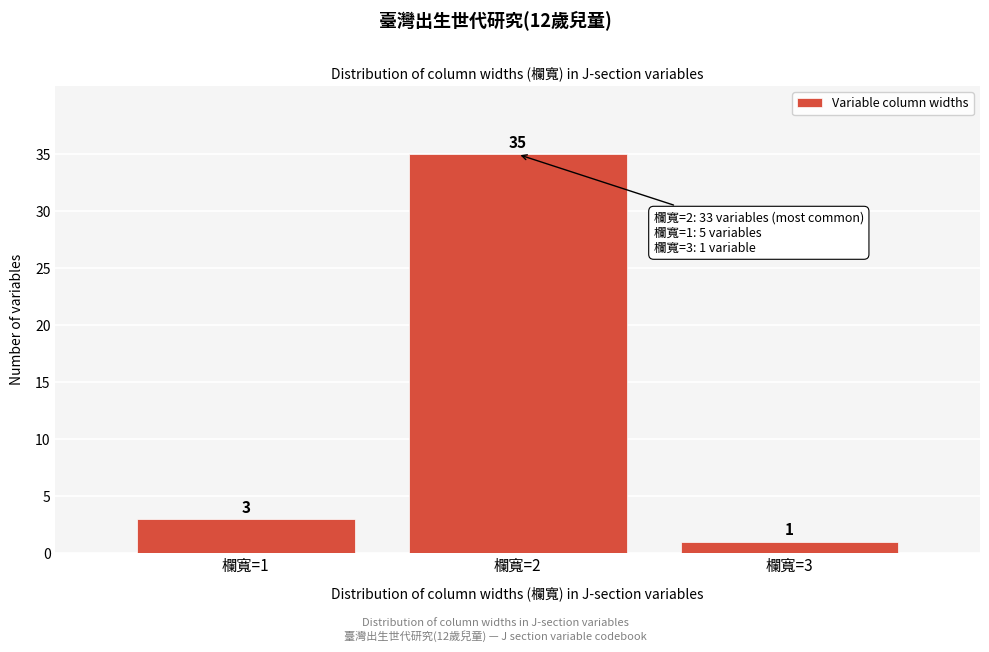

Reading left to right, extract all data points from this chart.

3	35	1